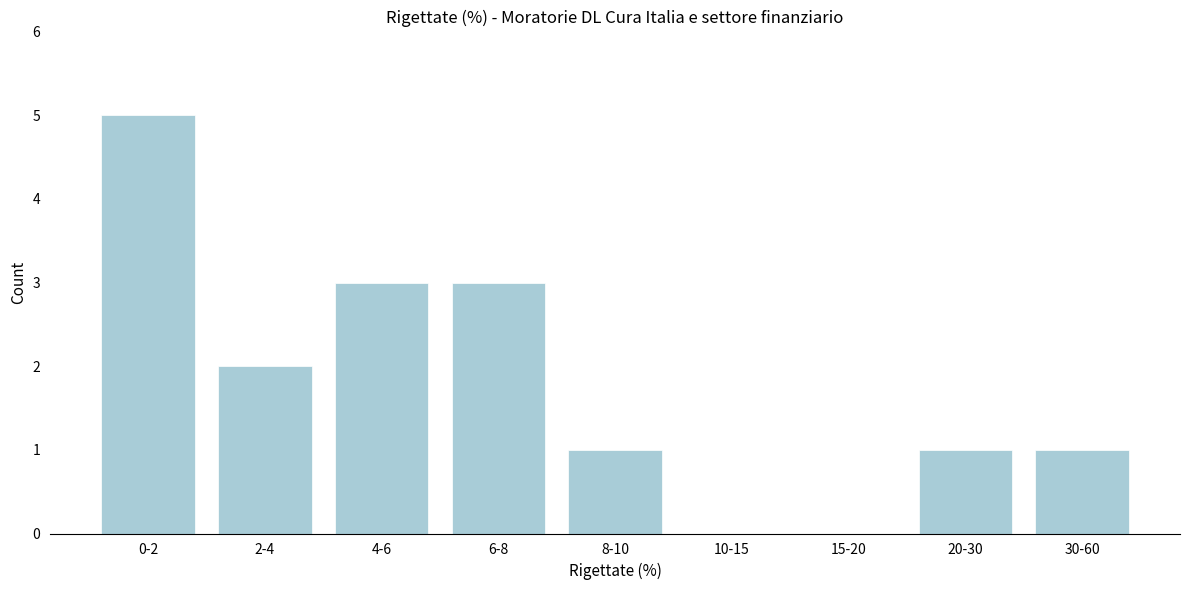

Reading left to right, transcribe all the data shown in this chart.

0-2=5	2-4=2	4-6=3	6-8=3	8-10=1	10-15=0	15-20=0	20-30=1	30-60=1